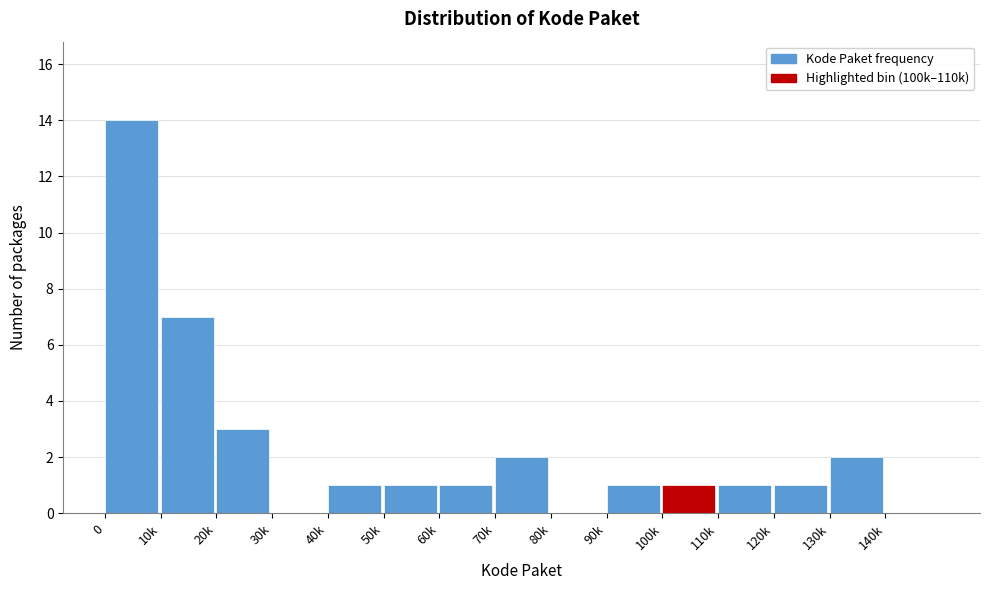

Reading left to right, extract all data points from this chart.

0=14	10k=7	20k=3	30k=0	40k=1	50k=1	60k=1	70k=2	80k=0	90k=1	100k=1	110k=1	120k=1	130k=2	140k=0